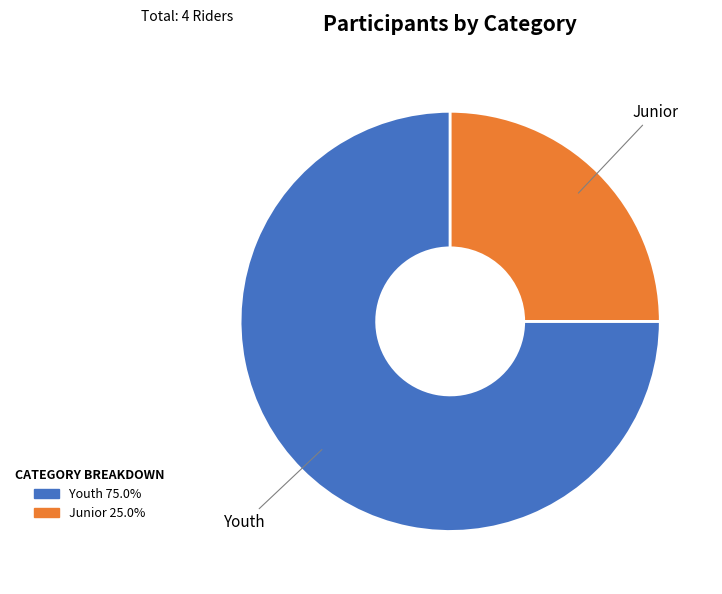

Is the sum of Youth and Junior greater than half?

Yes